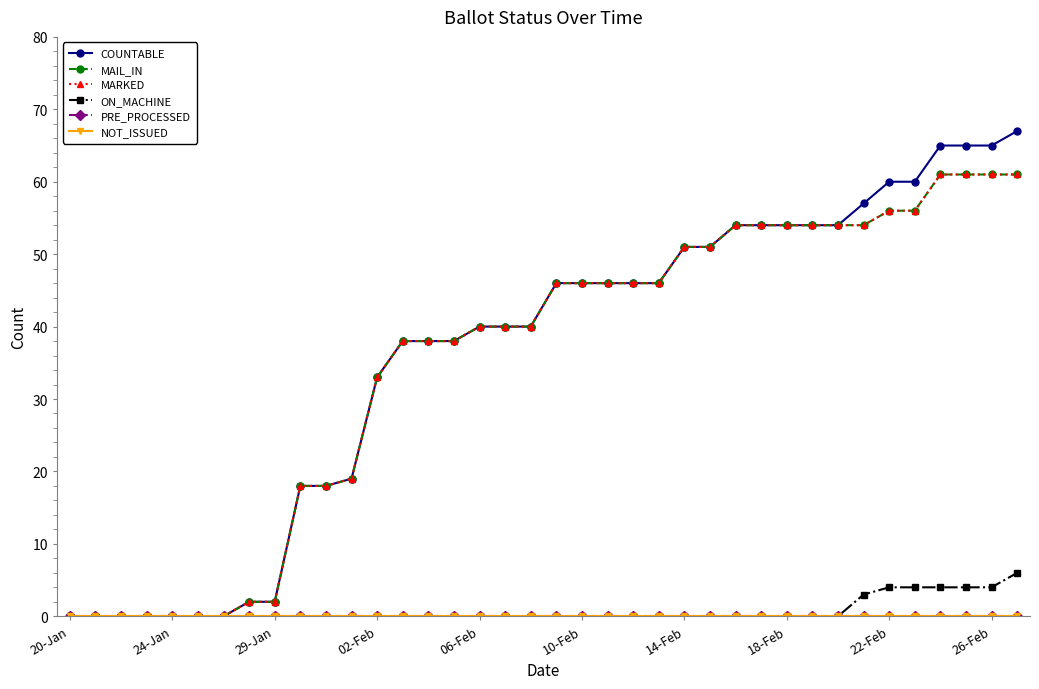

True or false: ON_MACHINE has more than 2 points higher than both neighbors.

False